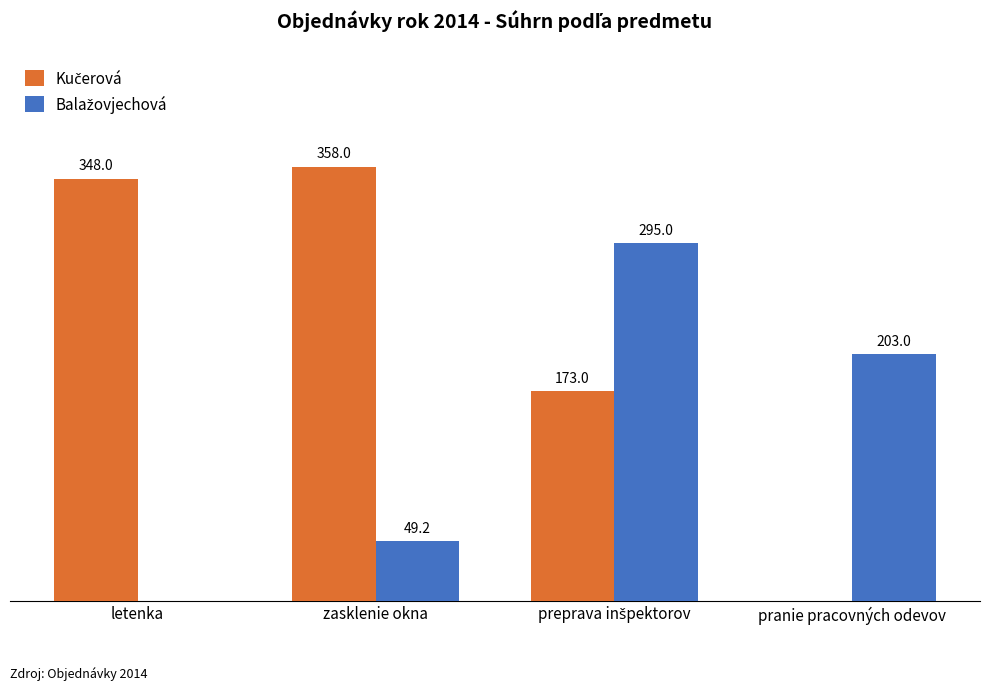

Which category has the highest value across all series?

zasklenie okna